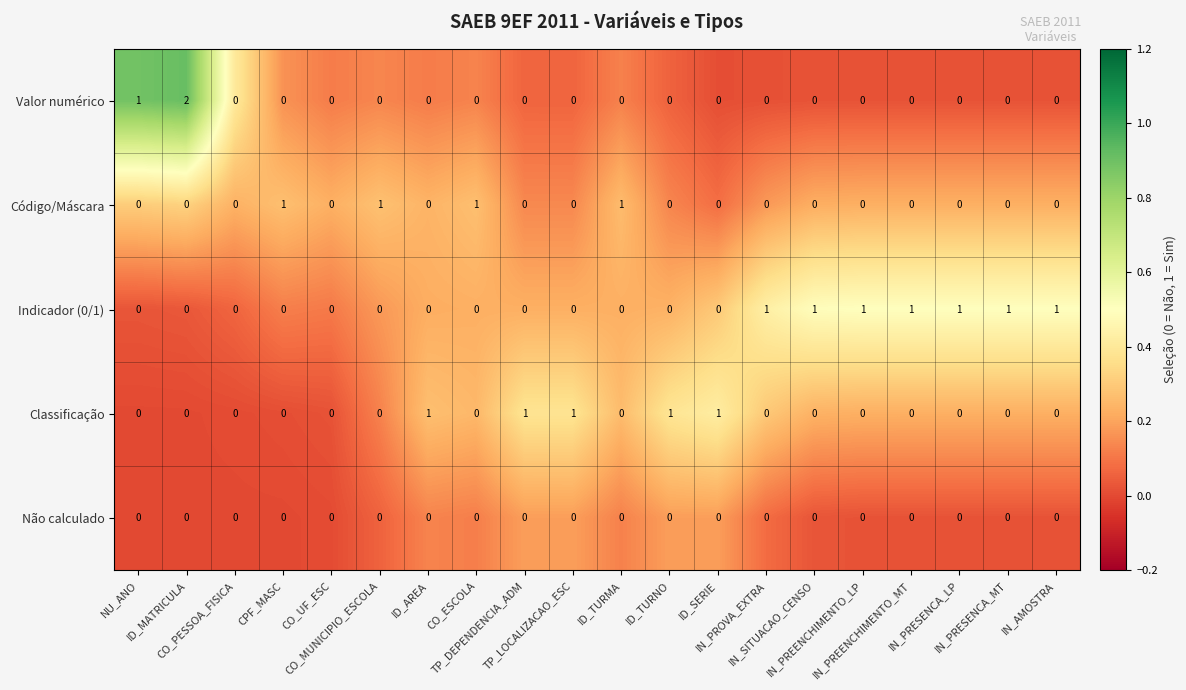

Which series has the largest total across all categories?

Indicador (0/1)